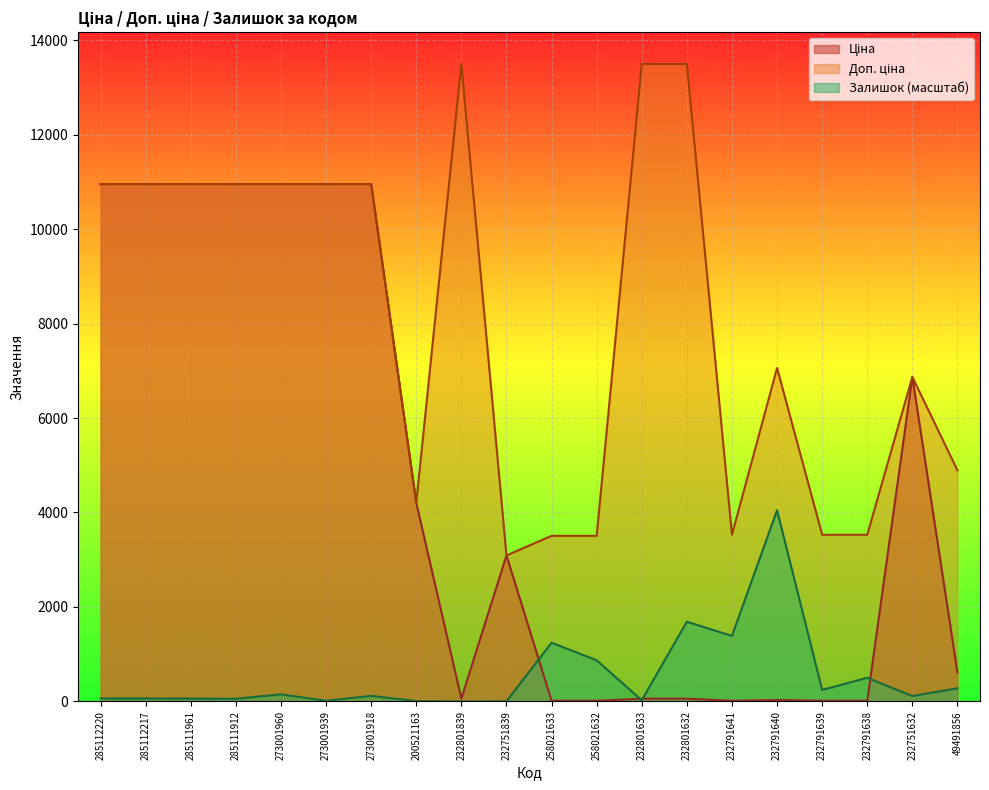

How many categories are shown in the chart?

20